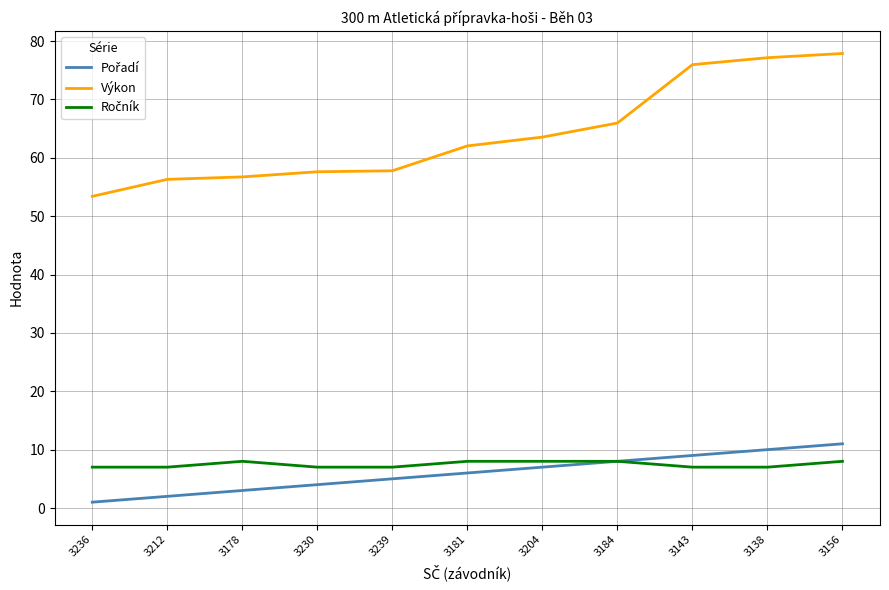

The value of Výkon at 3236 is 17.6. True or false?

False